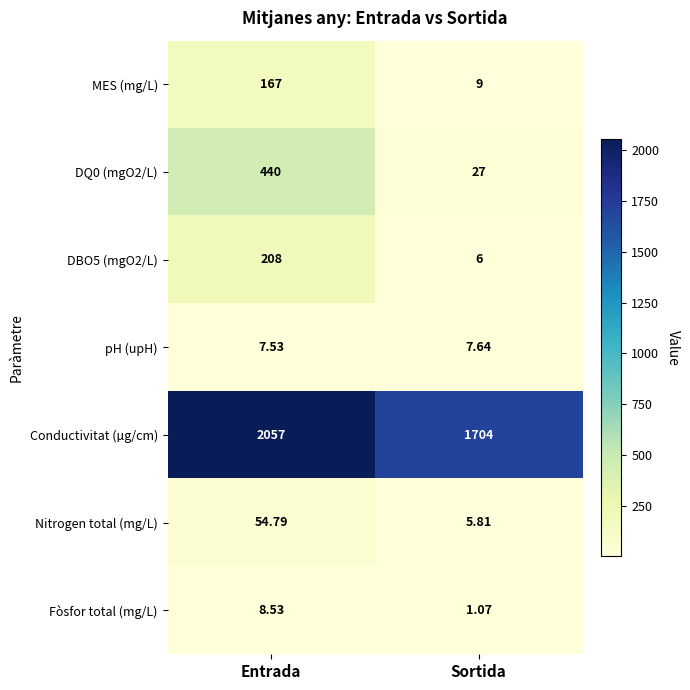

List the labels in order of Fòsfor total (mg/L) value, smallest first.

Sortida, Entrada